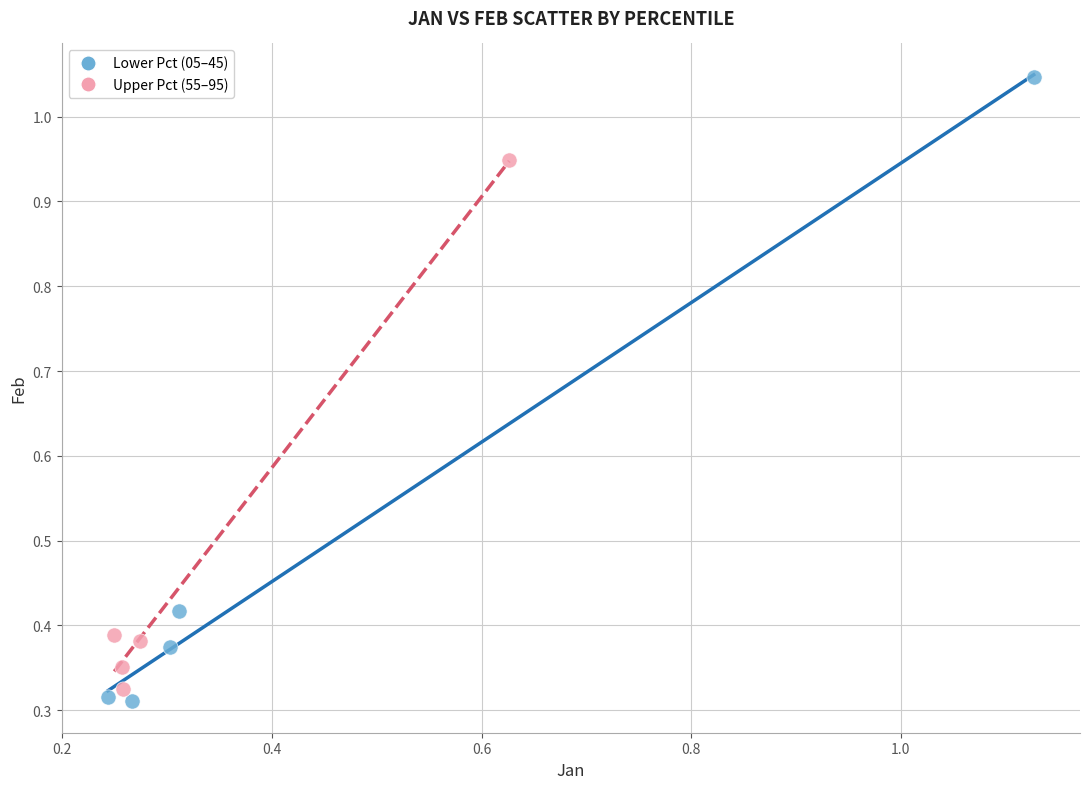

Which series reaches the maximum Y coordinate?

Lower Pct (05–45)